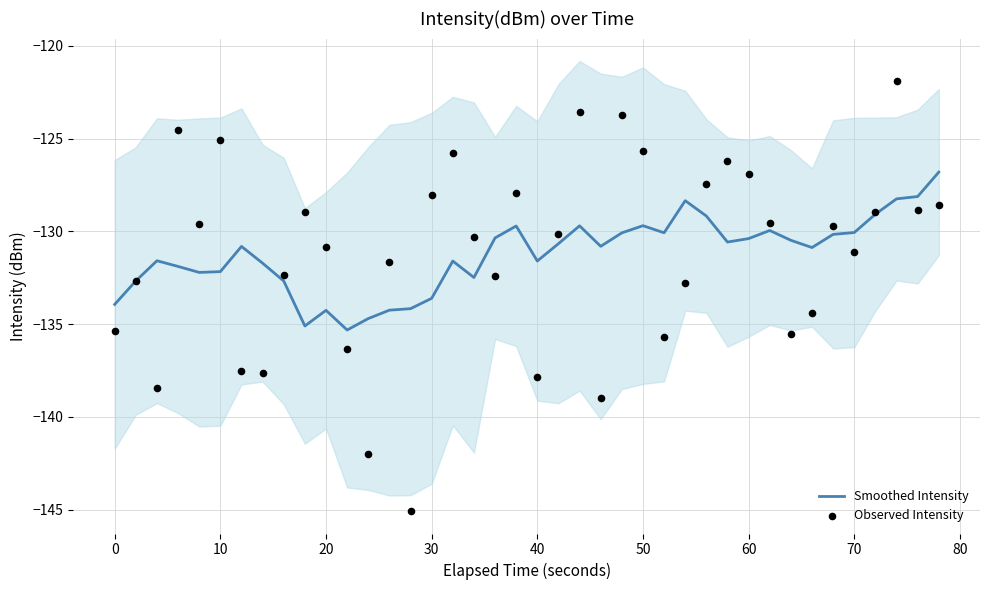

Which series has the widest spread of Y values?

Observed Intensity